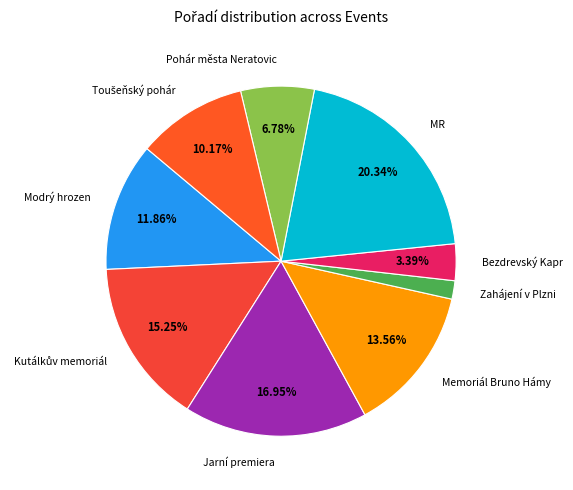

How many segments does this pie chart have?

9